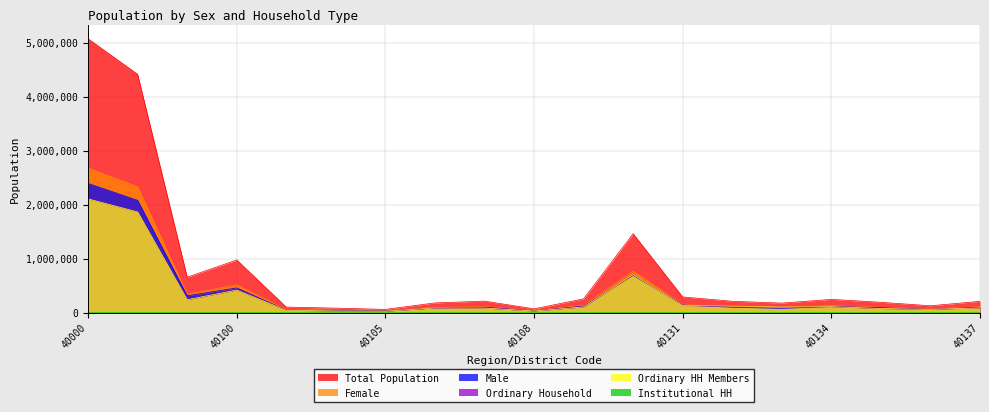

How many distinct data groups are displayed?

6